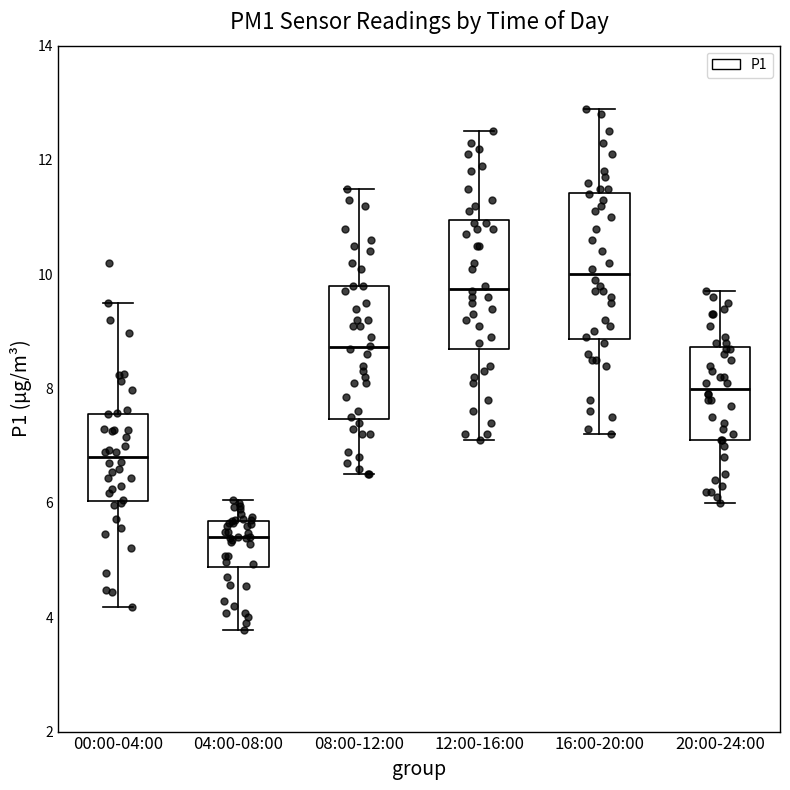

Reading left to right, read every box against the y-axis: the position of its median line, the range the box covers, and the ends of its whiskers. The values are not printed on the chart, so give them approximately, as read against the axis.

00:00-04:00: median 6.8, box 6.0 to 7.6, whiskers 4.2 to 9.6
04:00-08:00: median 5.4, box 4.8 to 5.6, whiskers 3.8 to 6.0
08:00-12:00: median 8.8, box 7.4 to 9.8, whiskers 6.6 to 11.6
12:00-16:00: median 9.8, box 8.8 to 11.0, whiskers 7.2 to 12.6
16:00-20:00: median 10.0, box 8.8 to 11.4, whiskers 7.2 to 13.0
20:00-24:00: median 8.0, box 7.2 to 8.8, whiskers 6.0 to 9.8